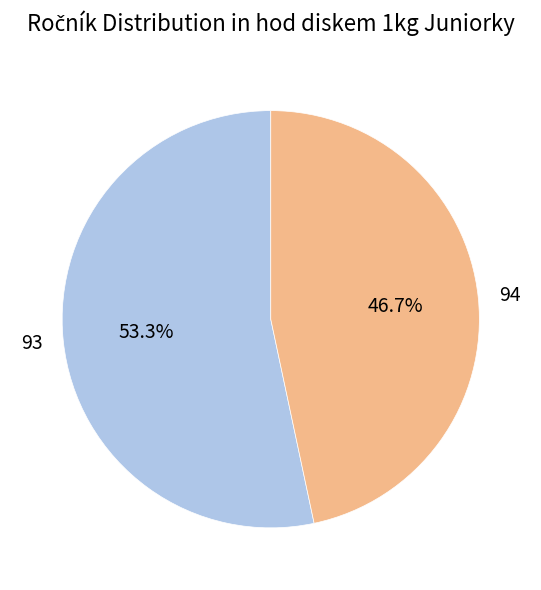

What is the largest slice in the pie chart?

93